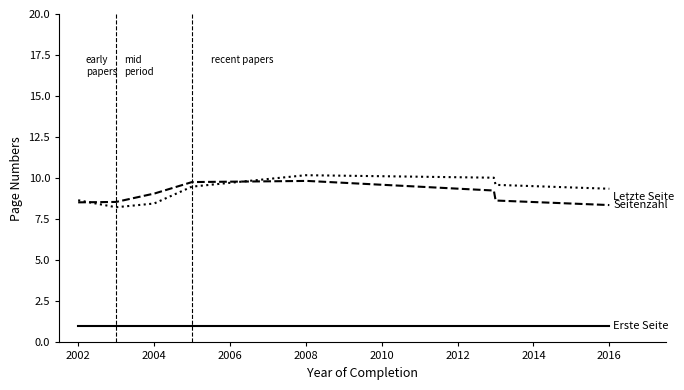

What is the maximum value shown in the chart?

10.2